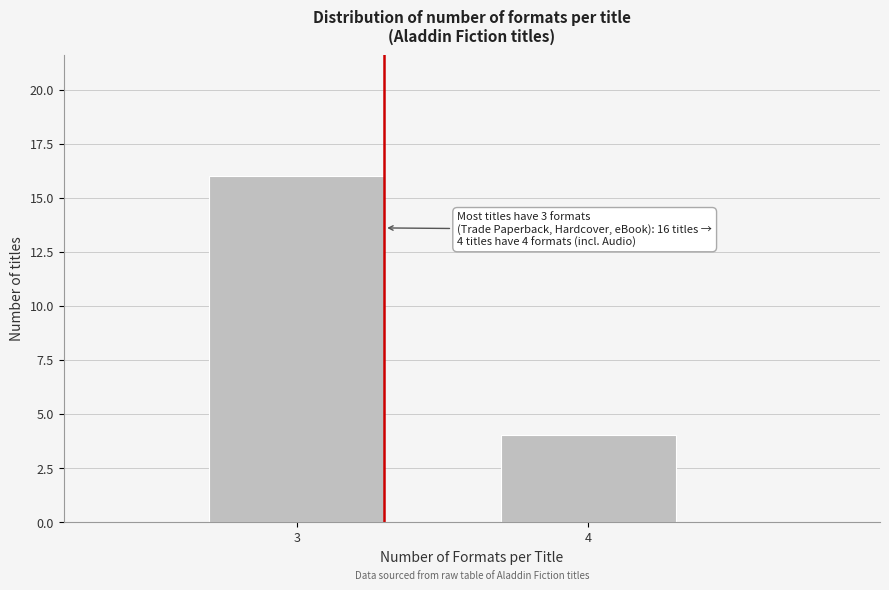

Reading left to right, extract all data points from this chart.

16	4